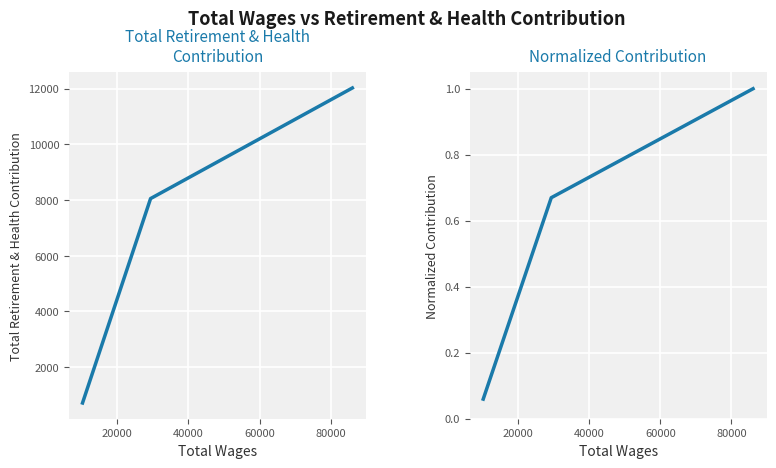

Count the number of data series in this chart.

2